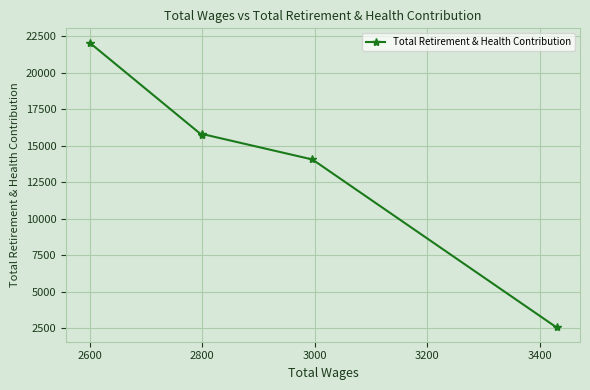

Does the chart display data point markers on the line(s)?

Yes